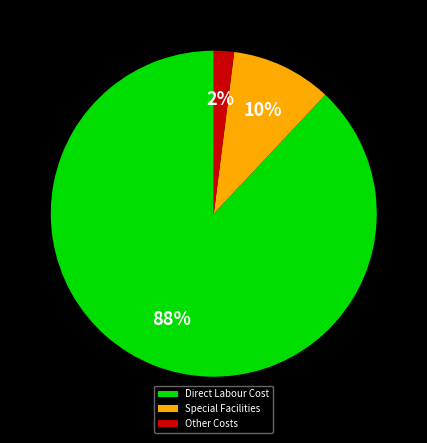

Is it true that Direct Labour Cost is 88% of the pie?

True